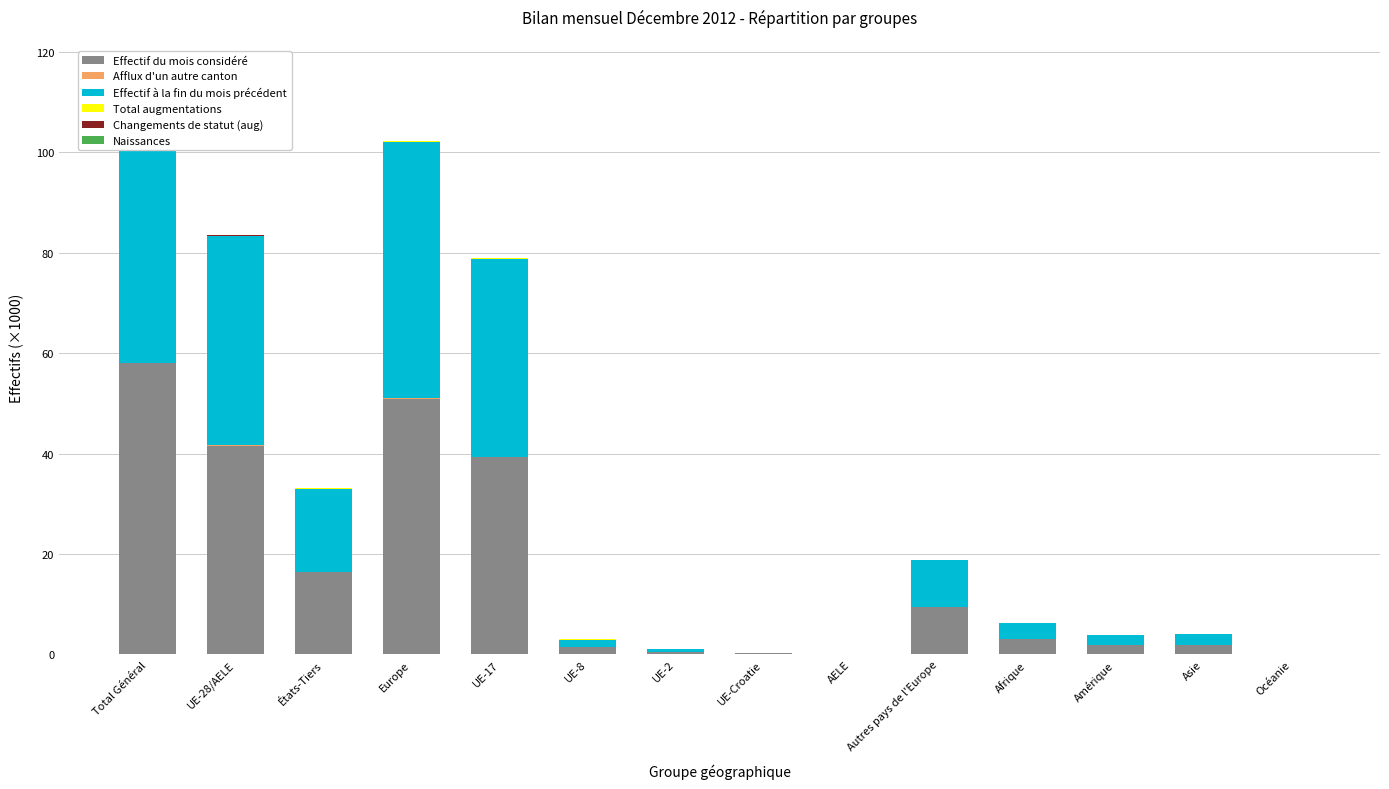

What is the spread (max minus min) of values at Asie?

2.0